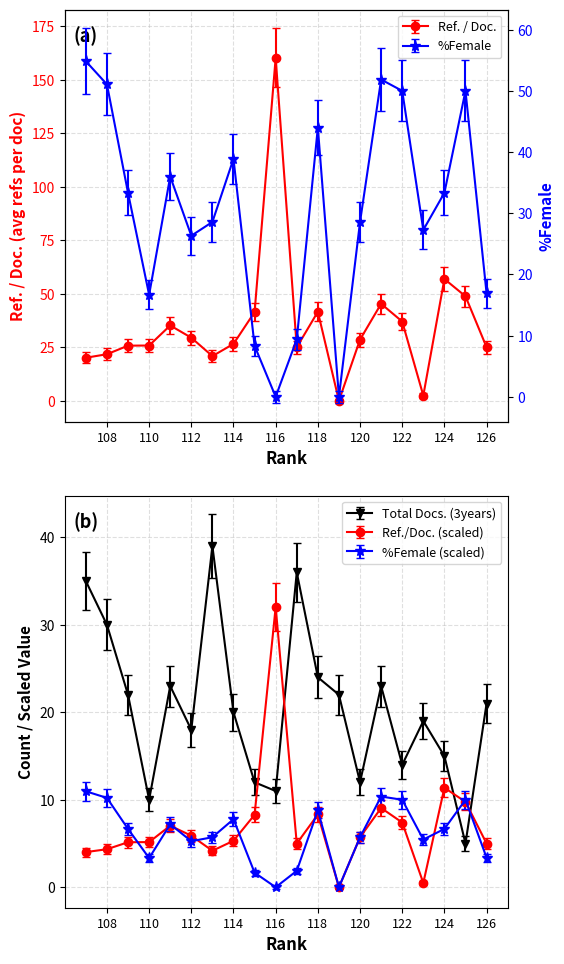

What is the value of the Ref. / Doc. point at the 16th from the left?

35.2